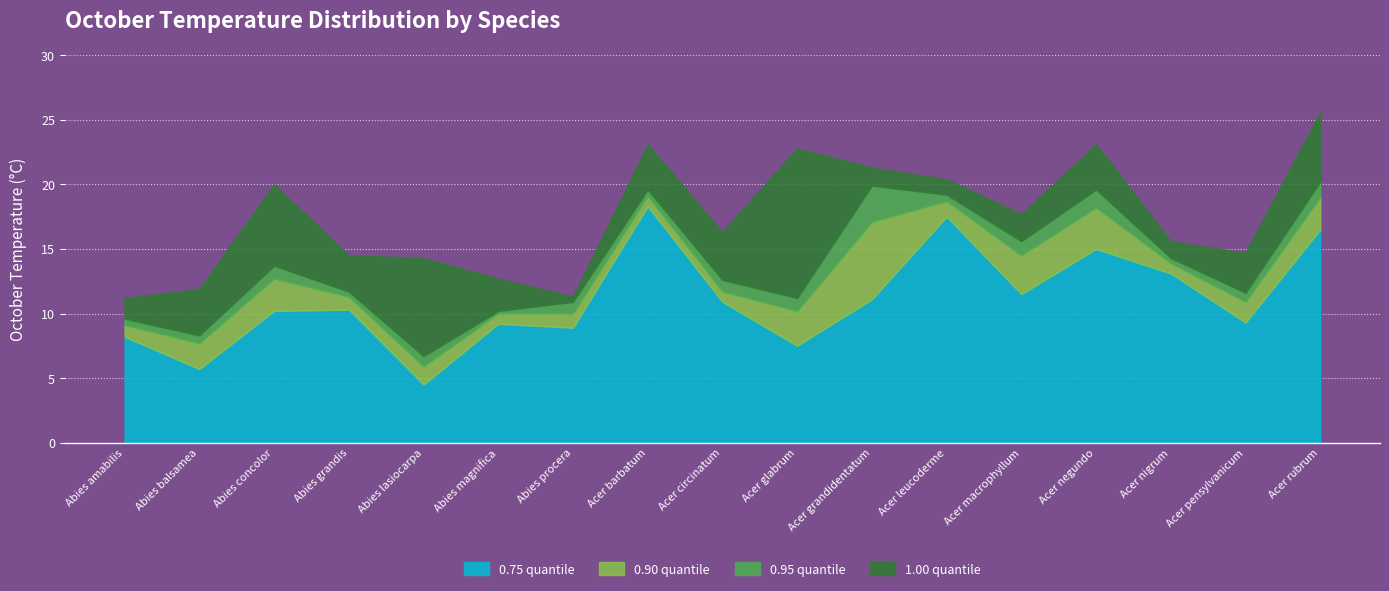

Where is the first local minimum for 0.90 quantile?

Abies balsamea